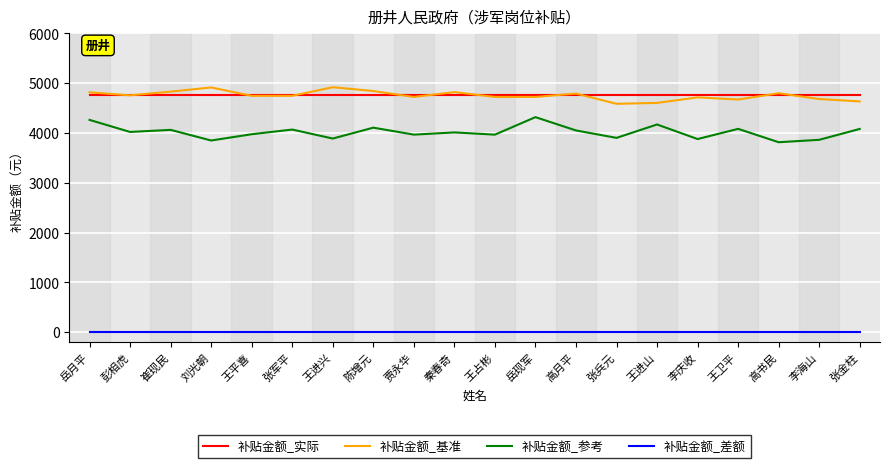

True or false: 补贴金额_实际 and 补贴金额_基准 cross at least once.

True